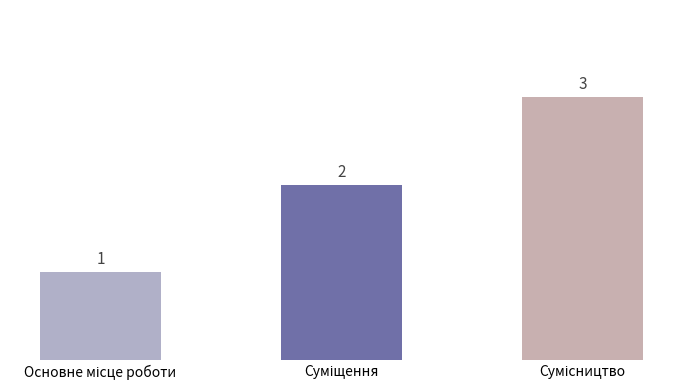

What is the sum of all values?

6